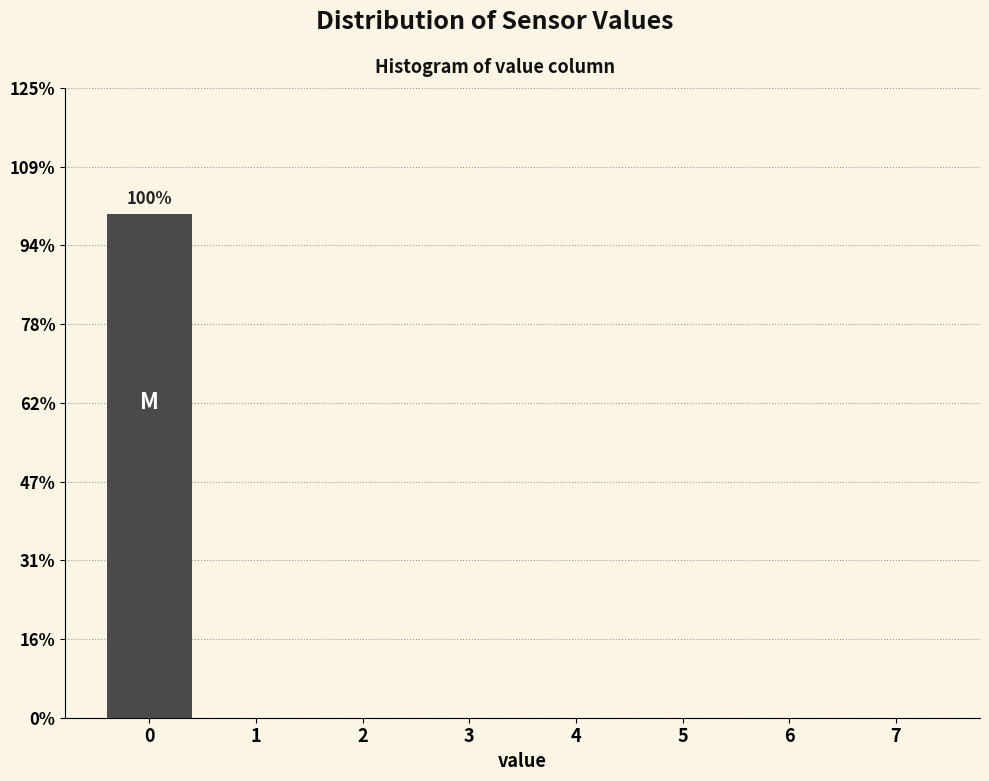

Which range on the x-axis has the tallest bar?

-0.5 to 0.5